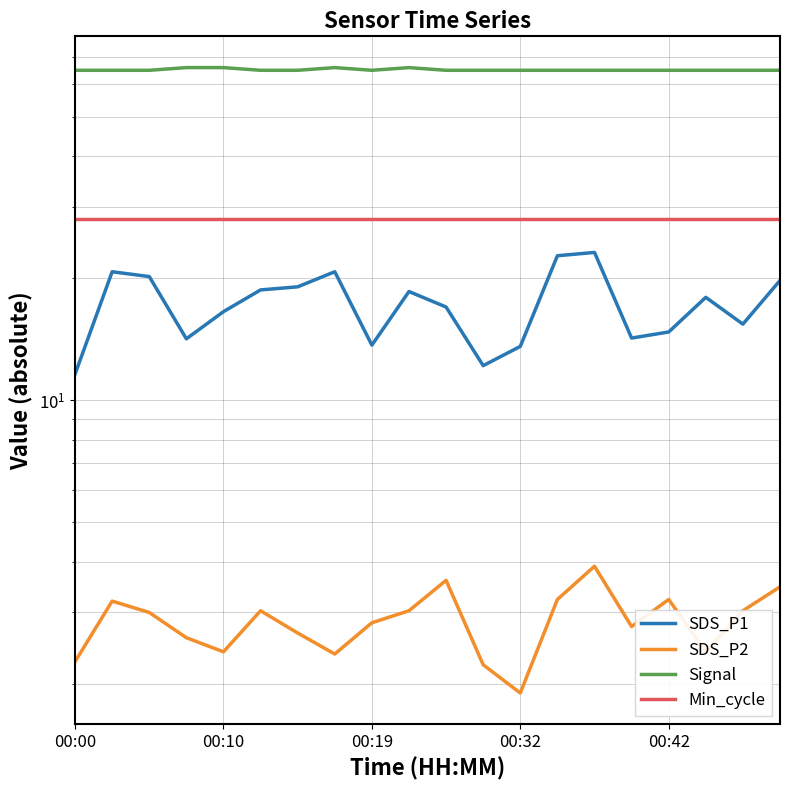

Where is SDS_P1 nearest to the value 17?

10